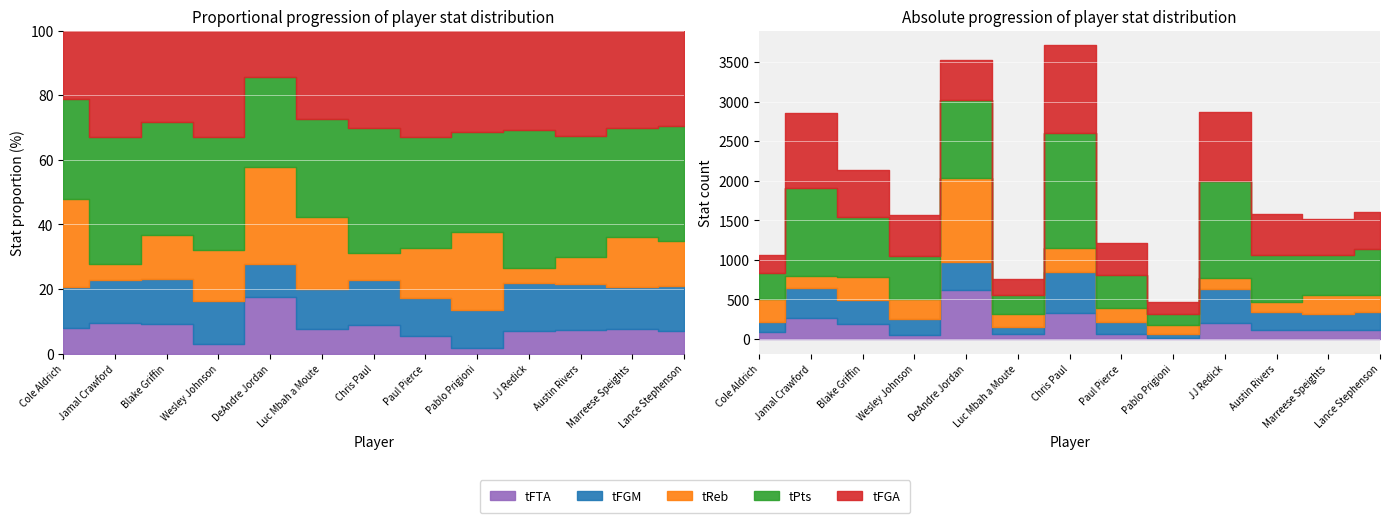

How many data points does each series have?

13